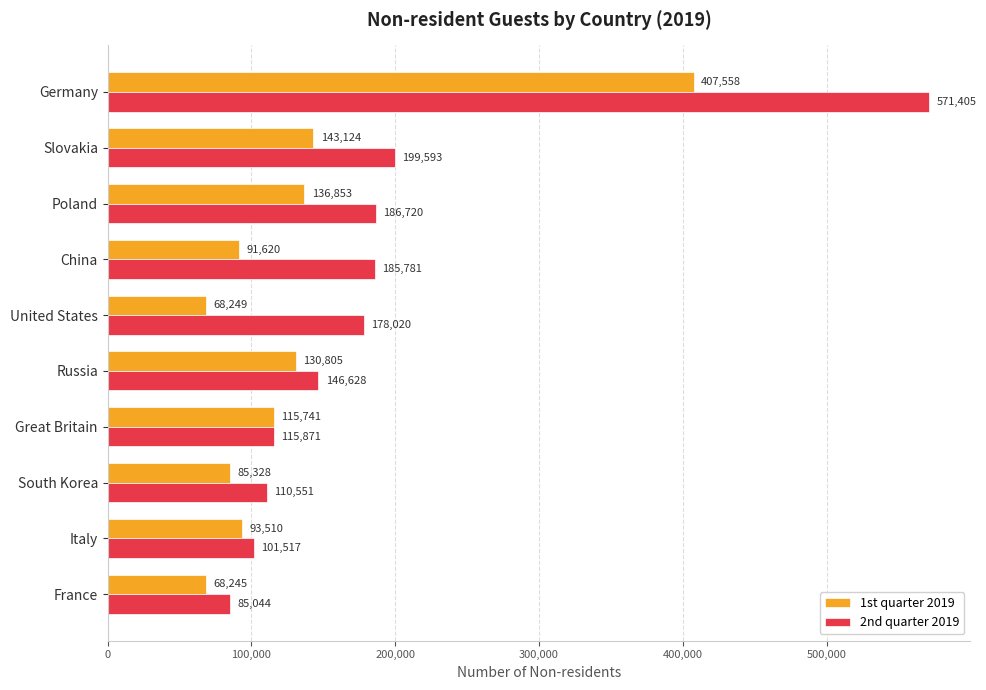

What is the average value of the 2nd quarter 2019 series?

188113